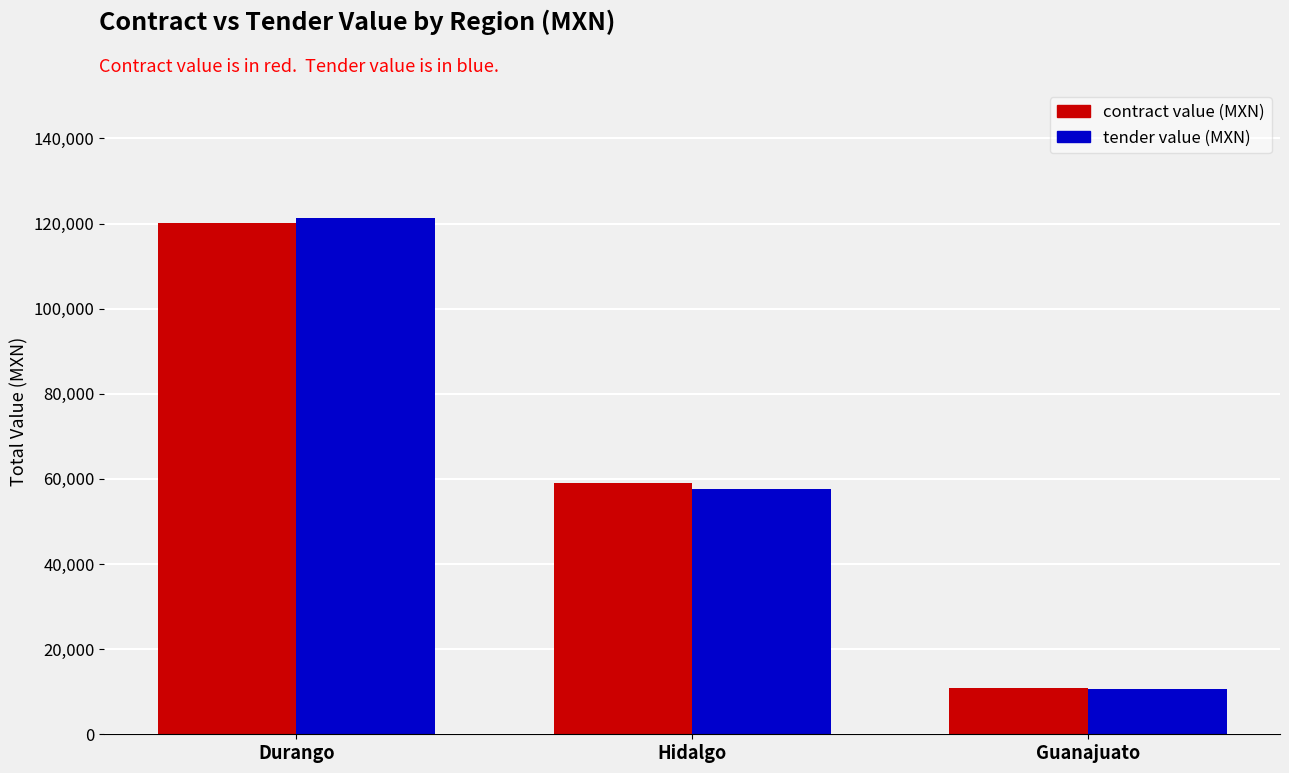

Which label corresponds to the largest value in the chart?

Durango